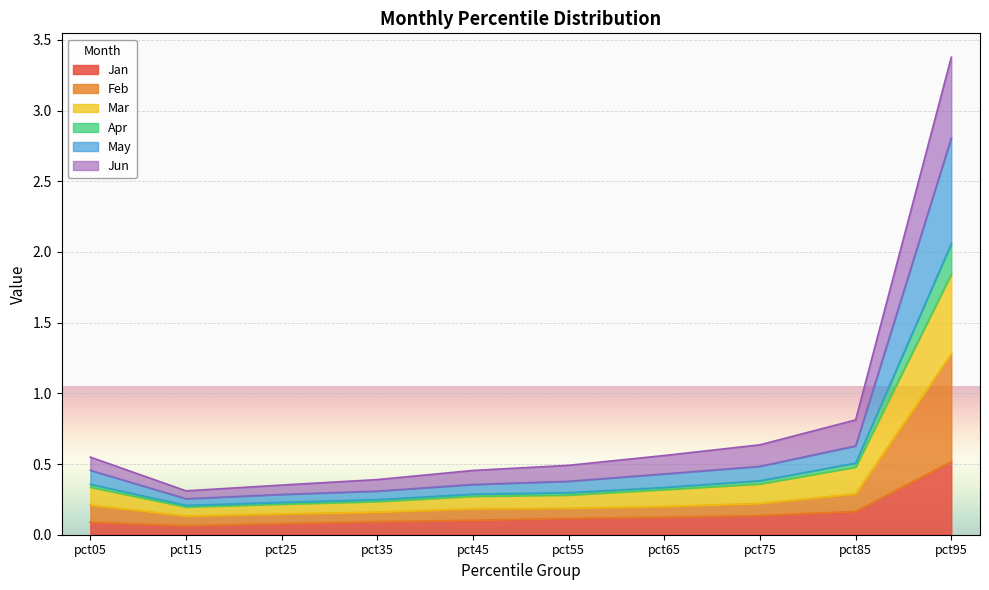

What is the maximum value for Jan?

0.5